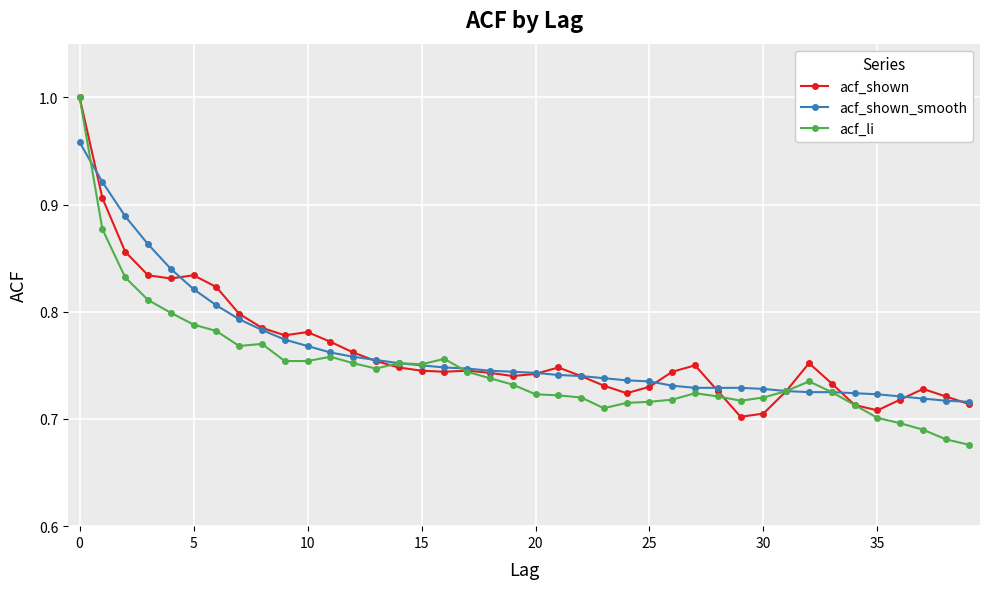

True or false: acf_li has more than 0 points higher than both neighbors.

True